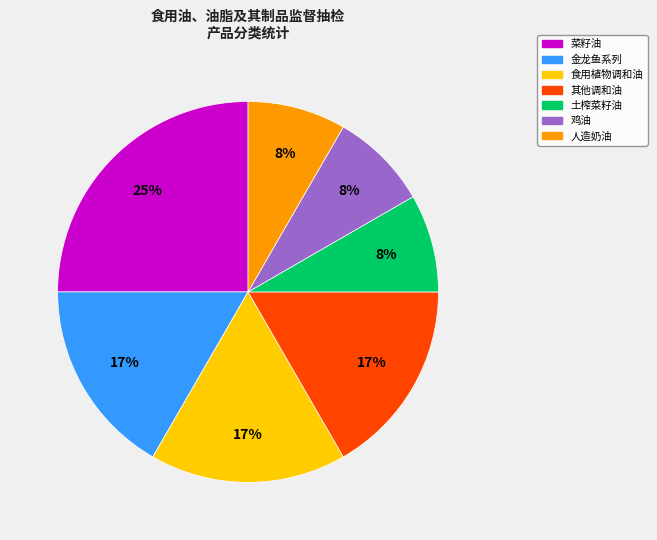

Does any single category account for the majority?

No